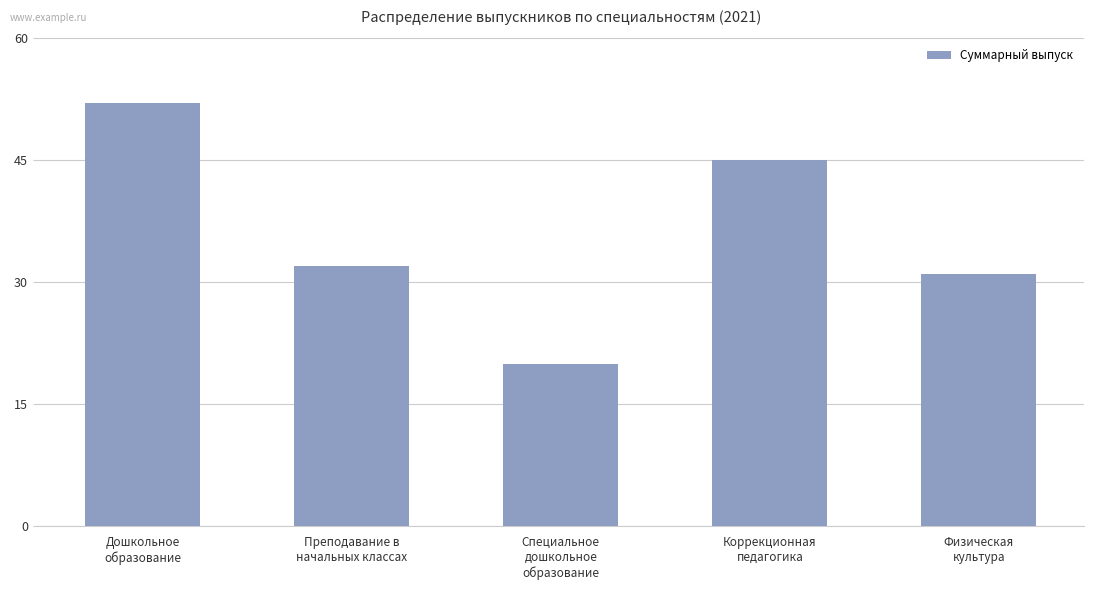

Reading left to right, what are all the values shown in this chart?

52	32	20	45	31